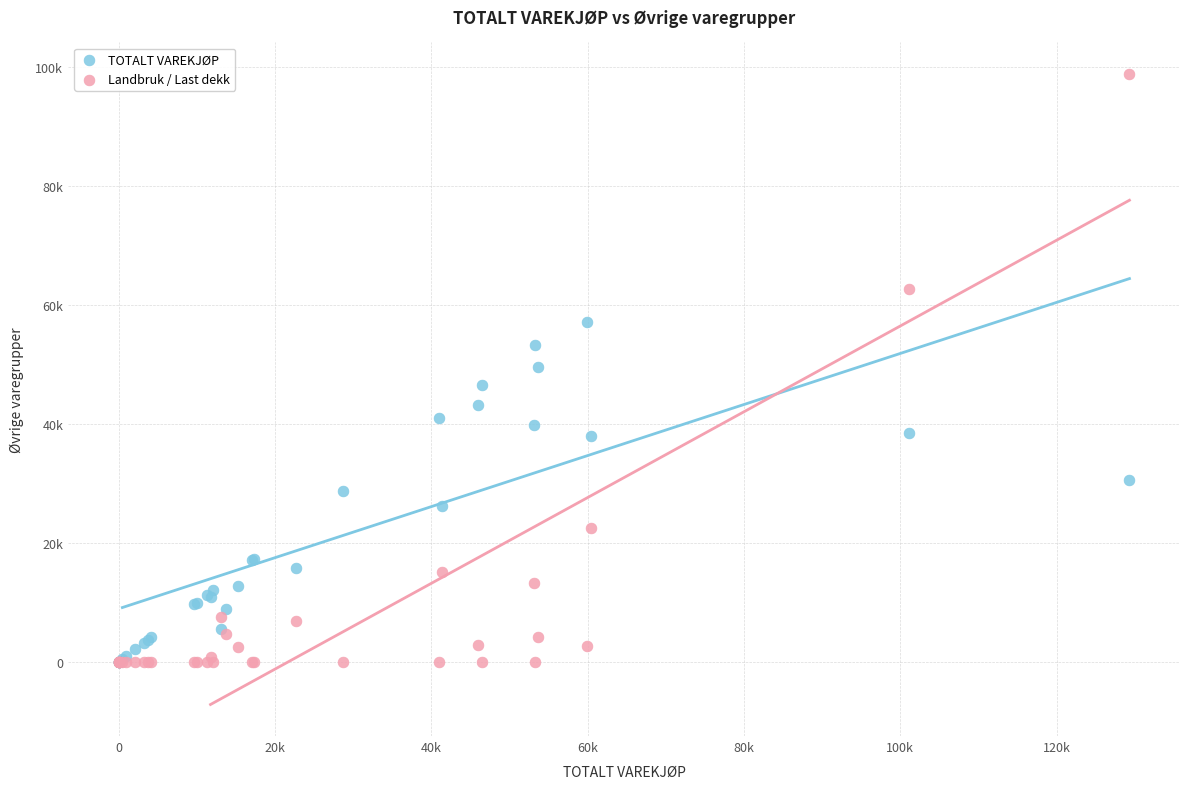

Which series contains the highest Y value?

Landbruk / Last dekk